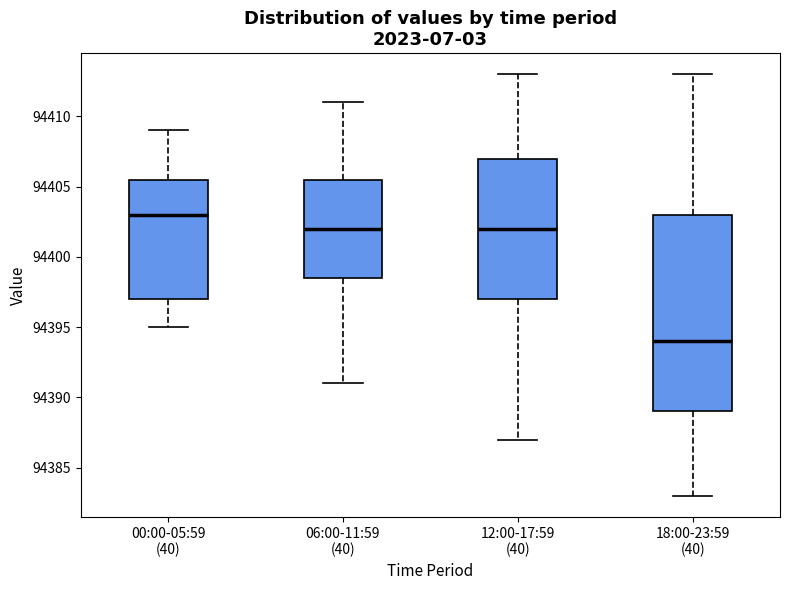

Where does the lower whisker of the box for 06:00-11:59 (40) end on the y-axis? The values are not printed on the chart, so give them approximately, as read against the axis.

94391.0